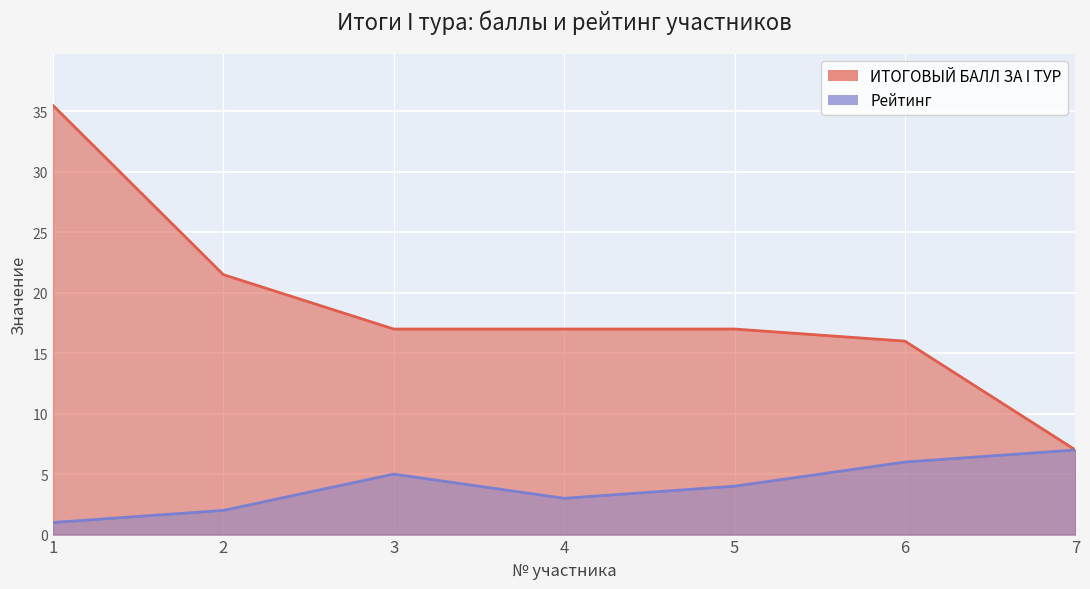

Which label corresponds to the largest value in the chart?

1